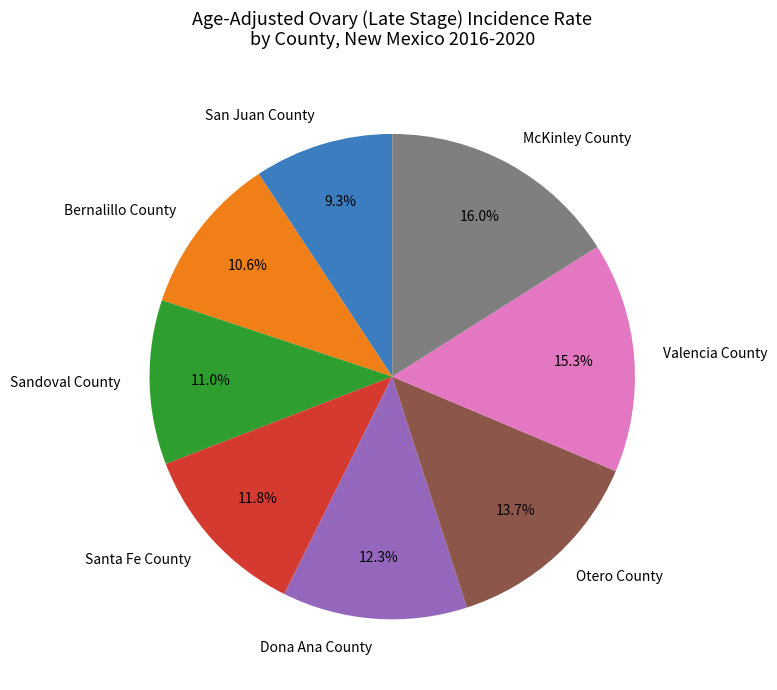

What is the largest slice in the pie chart?

McKinley County